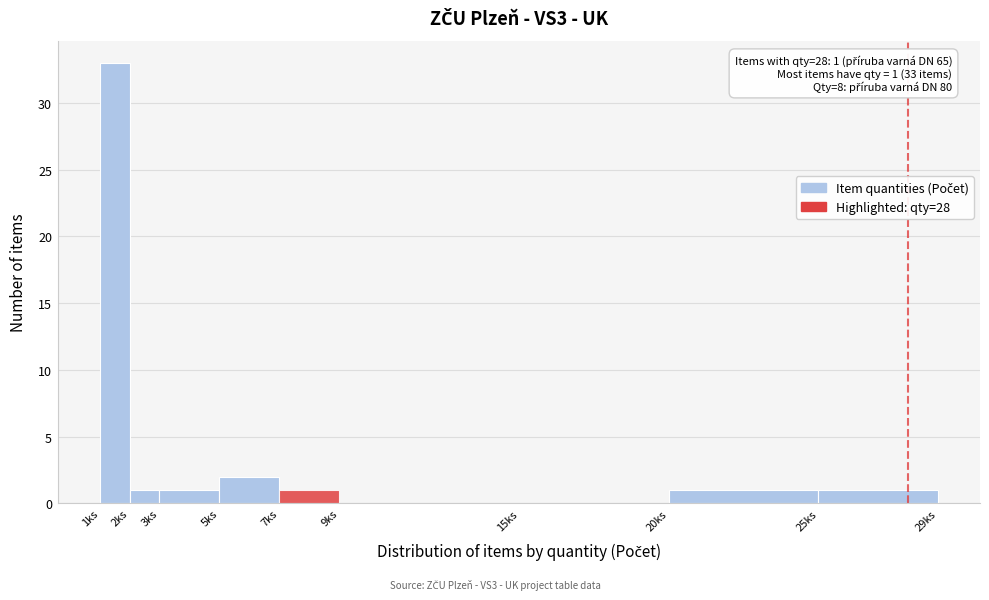

Over which range of the x-axis is the bar tallest?

1 to 2